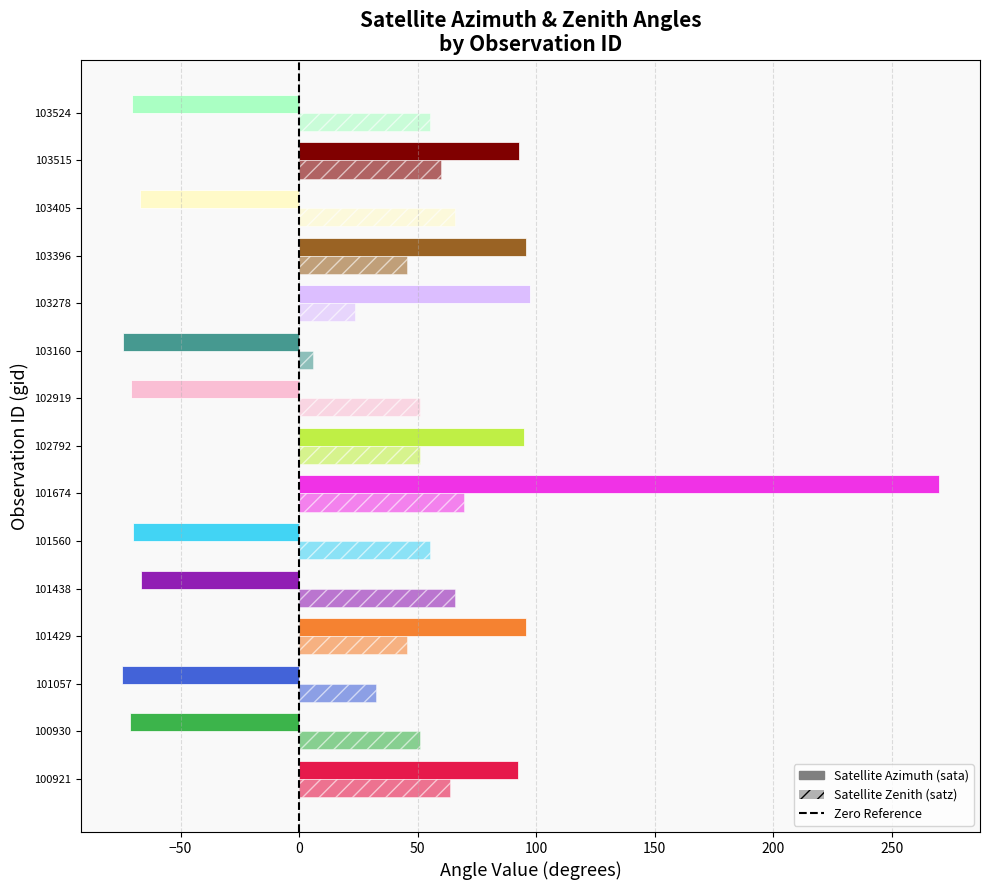

How many negative values does the Satellite Azimuth (sata) series have?

8